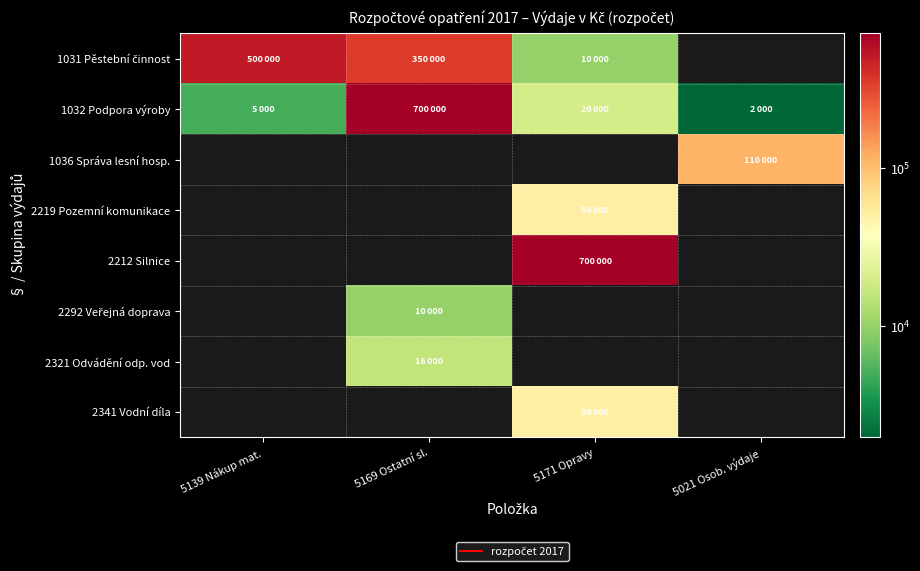

Is it true that 2212 Silnice equals 700000.0 at 5171 Opravy?

True